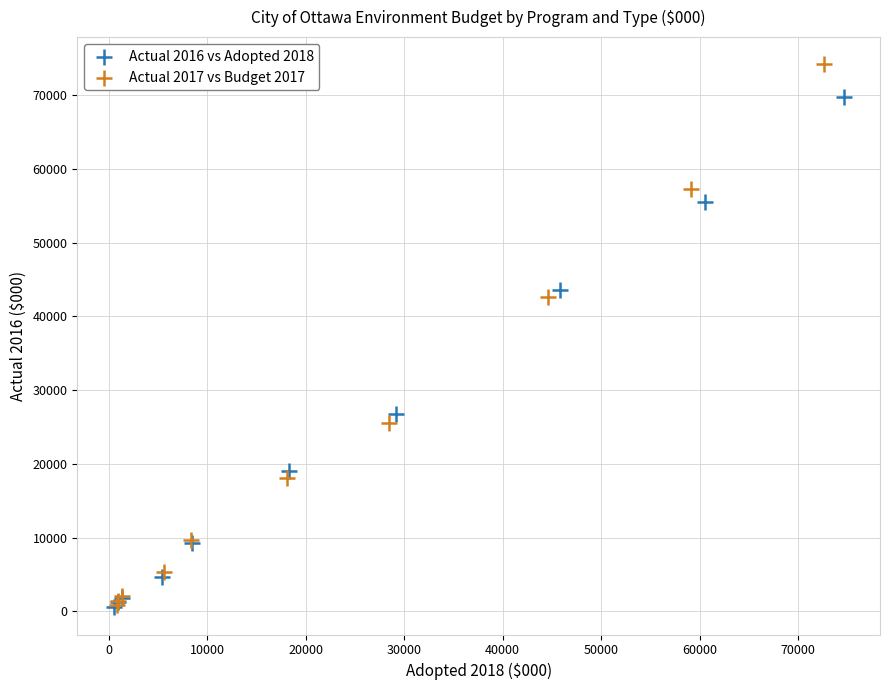

Which series has the widest spread of Y values?

Actual 2017 vs Budget 2017